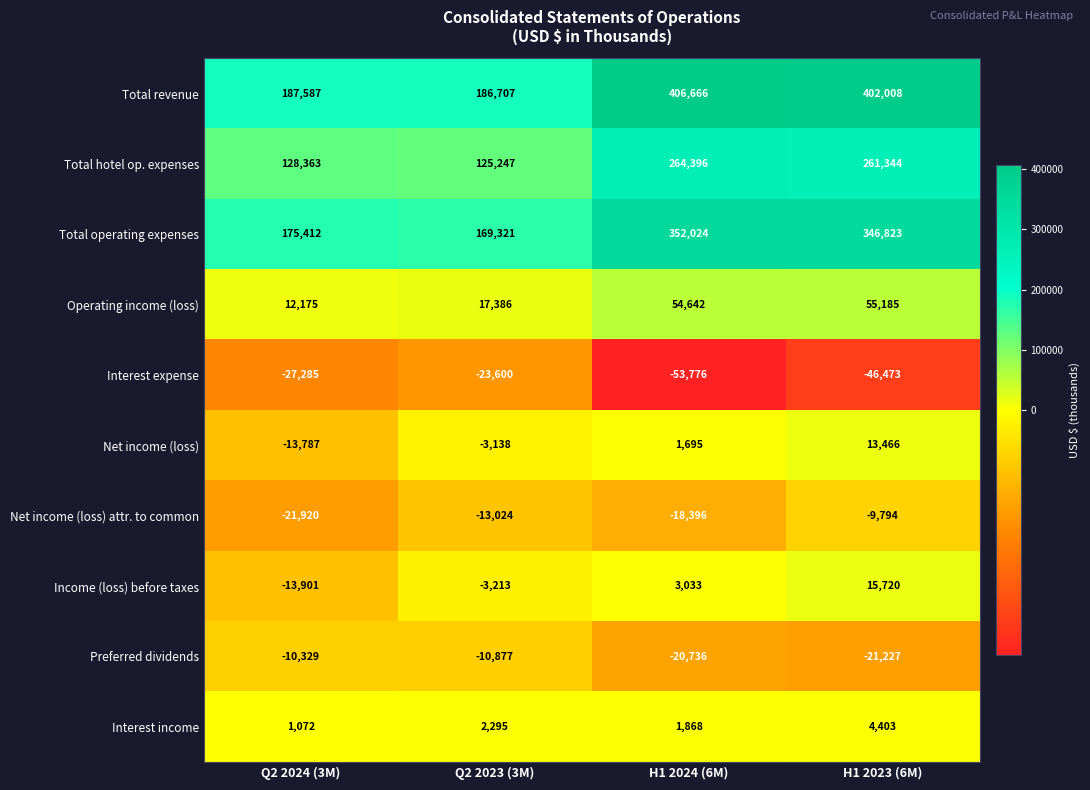

What is the difference between the maximum and second lowest values in the Operating income (loss) series?

37799